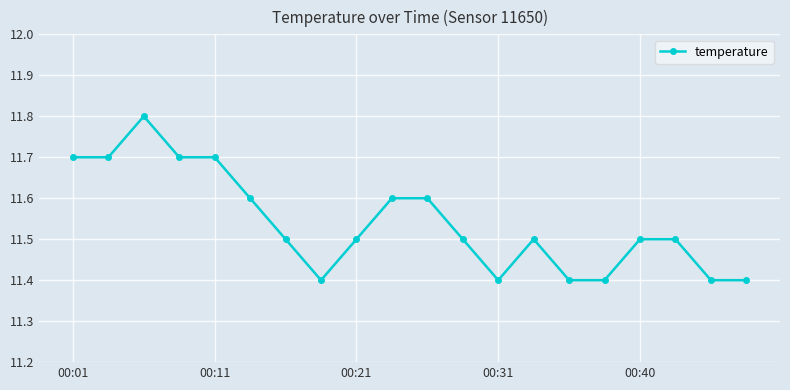

How many categories are shown in the chart?

20